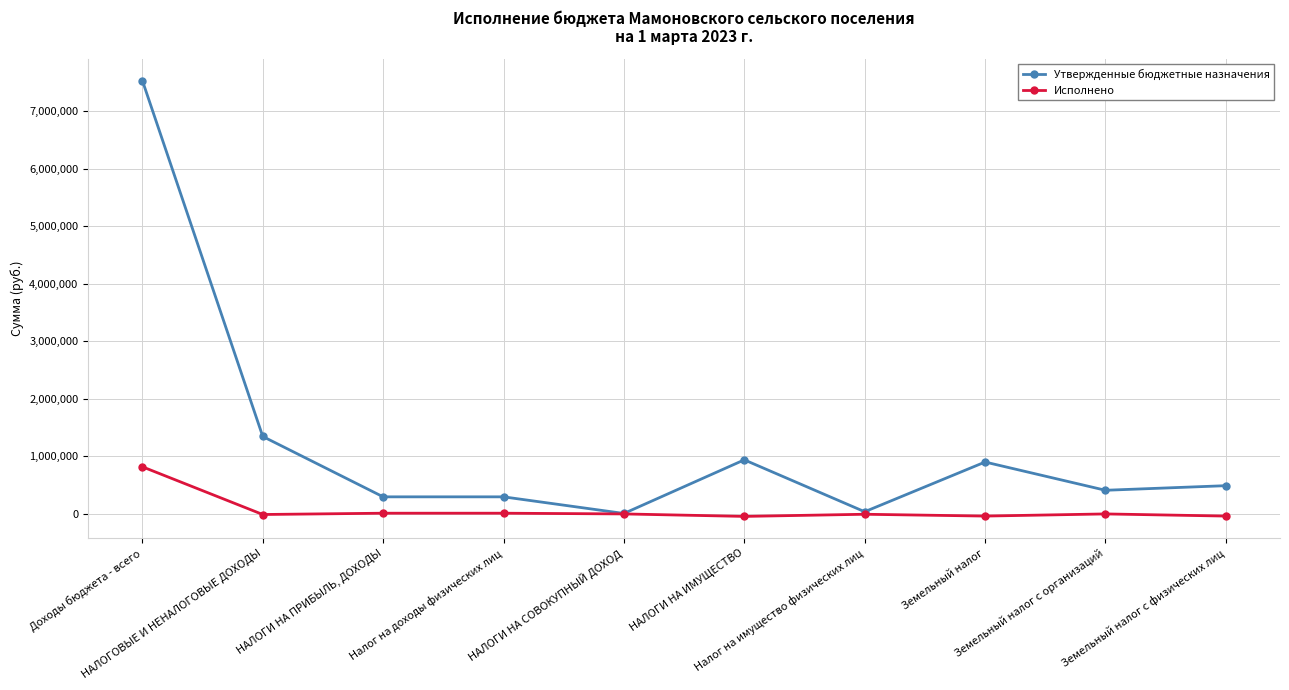

True or false: Утвержденные бюджетные назначения has more than 1 points higher than both neighbors.

True